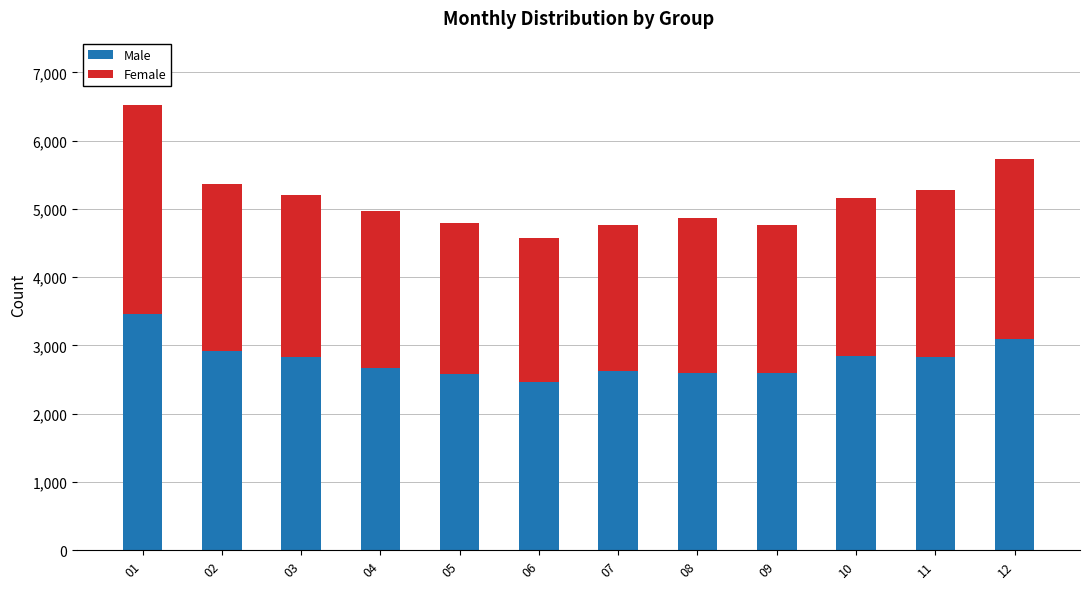

What is the lowest value of the Male series?

2470